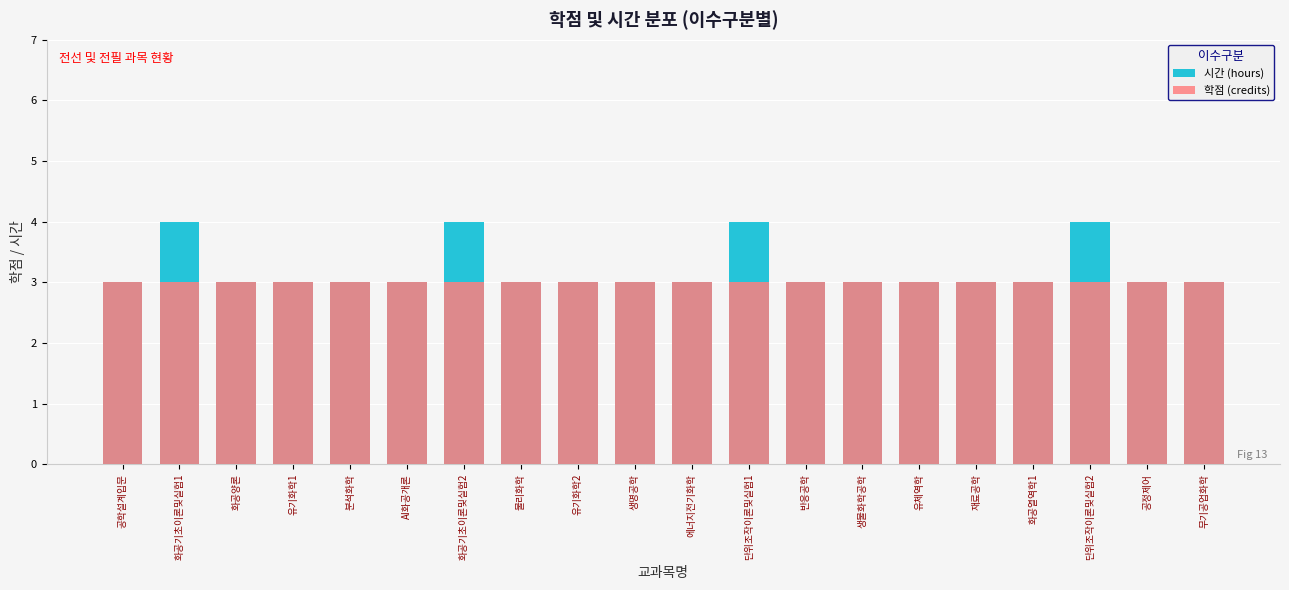

Between 생물화학공학 and 반응공학, which is larger?

생물화학공학